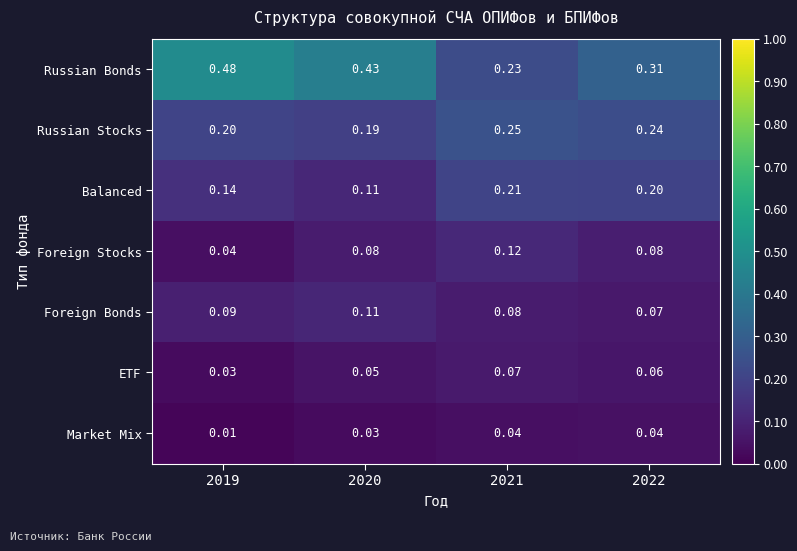

List the series in order of their peak value, highest first.

Russian Bonds, Russian Stocks, Balanced, Foreign Stocks, Foreign Bonds, ETF, Market Mix